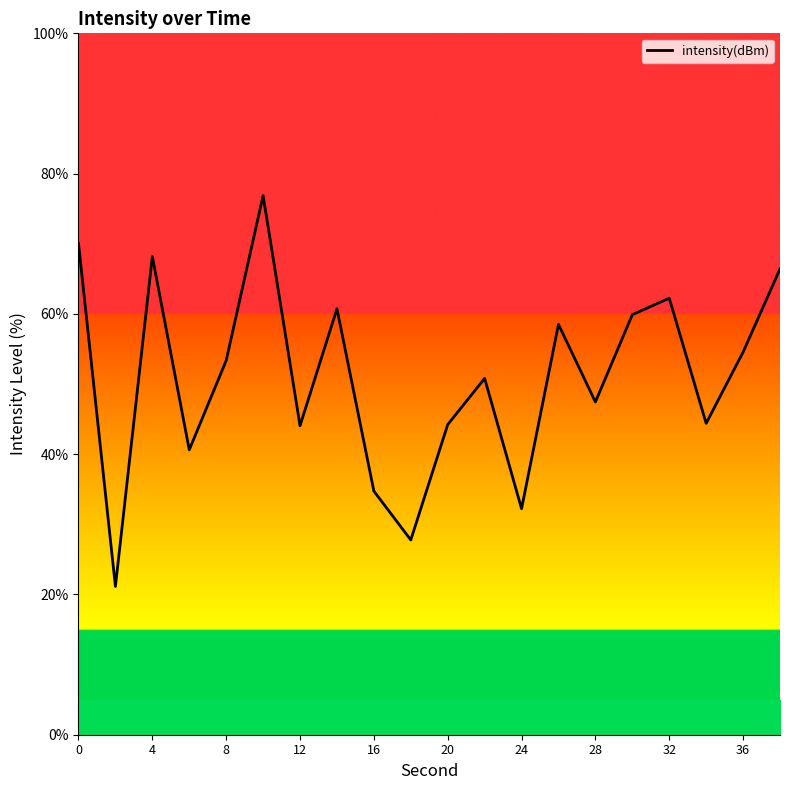

What is the difference between the maximum and minimum values?

55.7